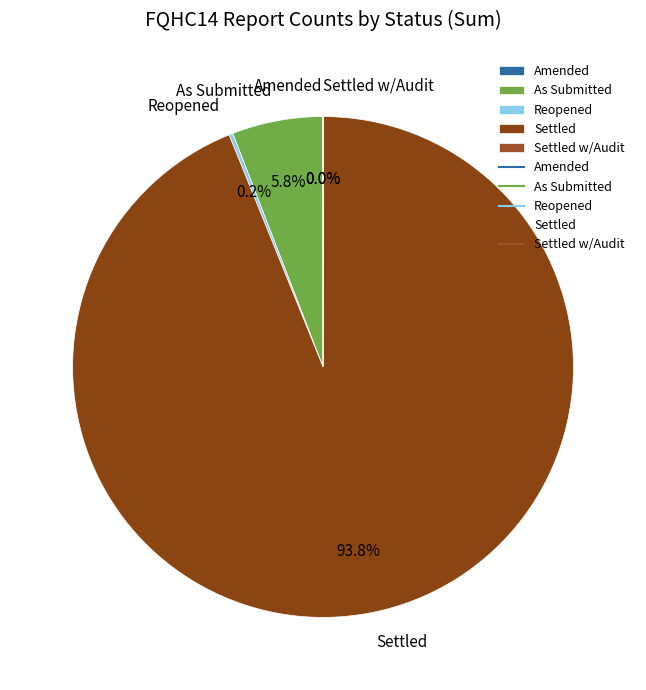

What percentage is NOT represented by As Submitted?

94.2%